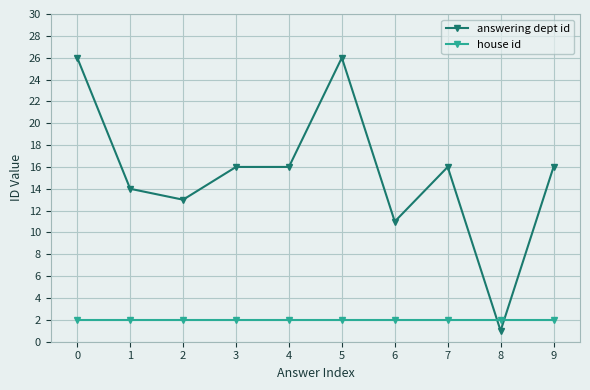

Reading right to left, what are all the values shown in this chart?

answering dept id: 9=16	8=1	7=16	6=11	5=26	4=16	3=16	2=13	1=14	0=26
house id: 9=2	8=2	7=2	6=2	5=2	4=2	3=2	2=2	1=2	0=2